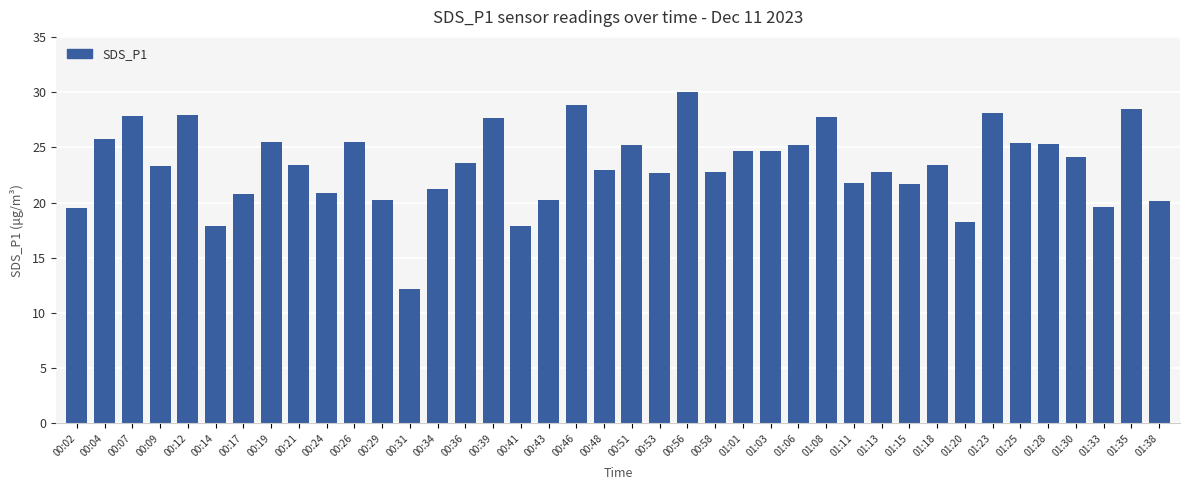

The chart shows a value of 41.5 at 01:35. True or false?

False